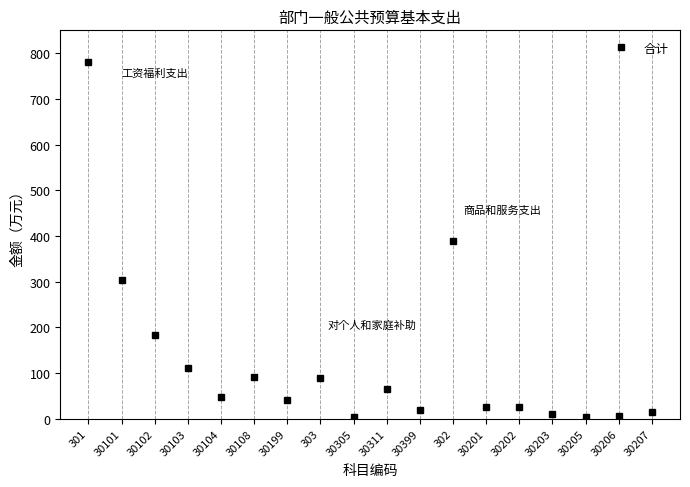

Which label corresponds to the largest value in the chart?

301